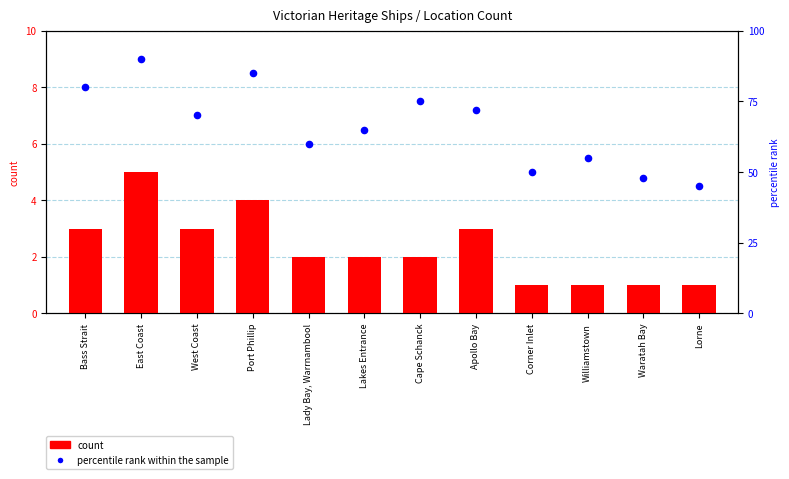

Which series has the largest total across all categories?

percentile rank within the sample